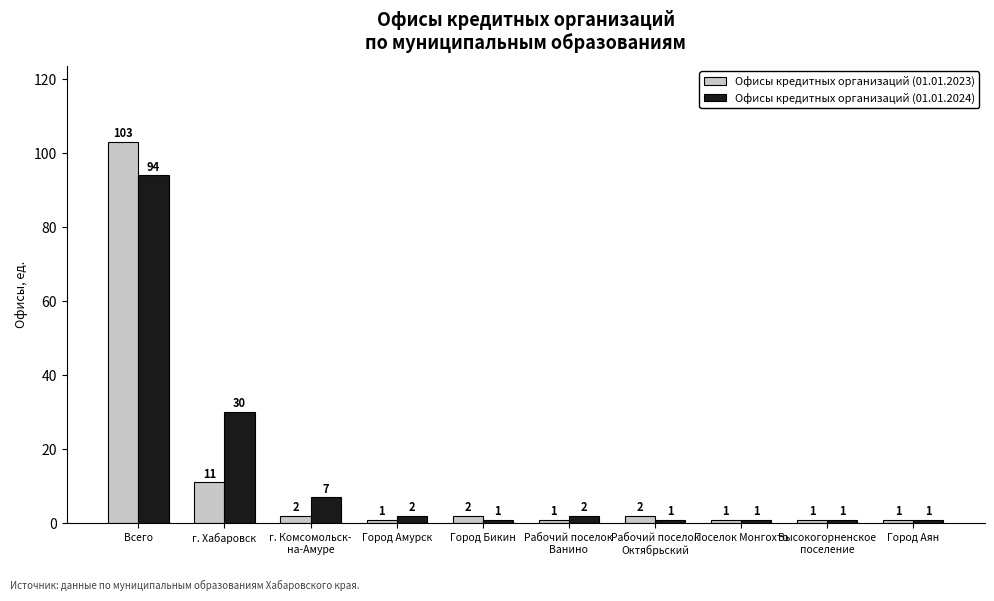

The value of Офисы кредитных организаций (01.01.2024) at Рабочий поселок
Ванино is 2. True or false?

True